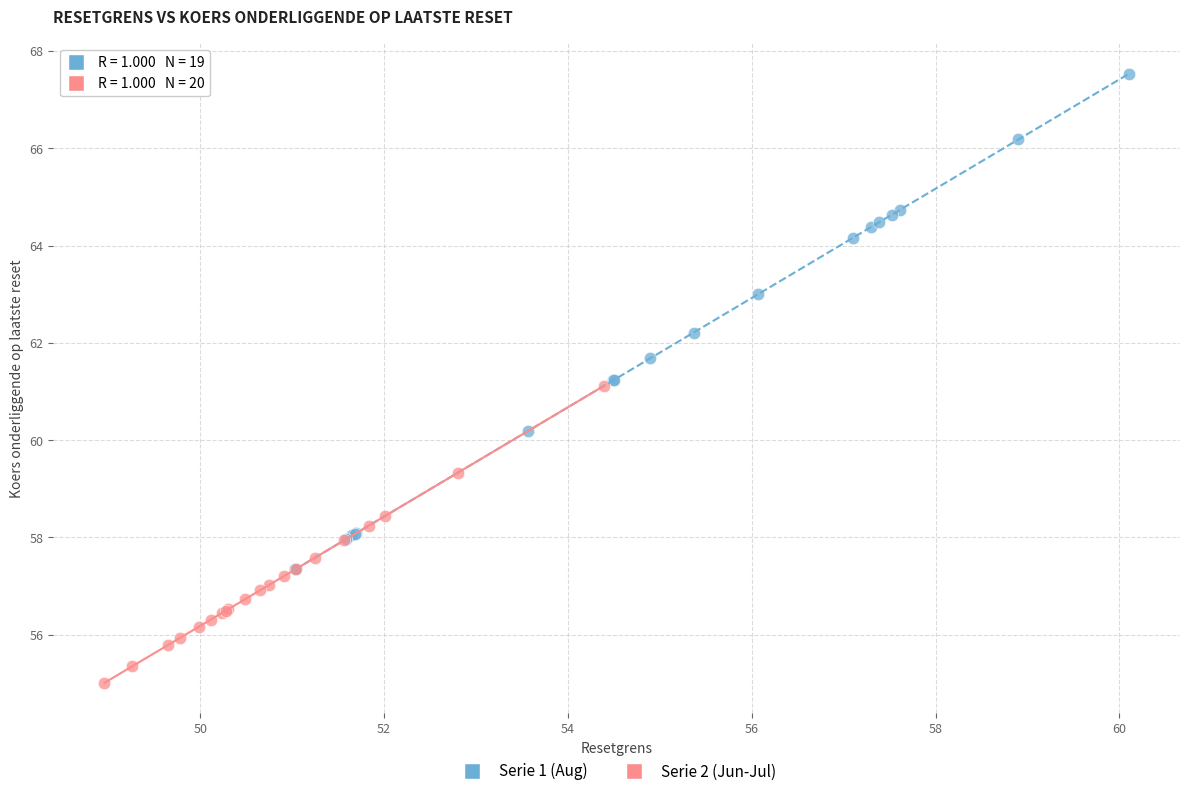

Which series contains the highest Y value?

Serie 1 (Aug)